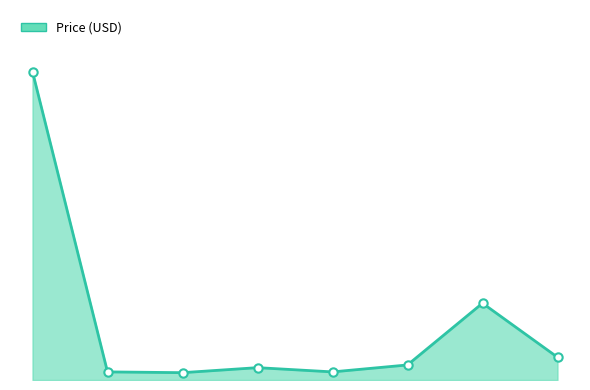

Where is the first local maximum?

PRT-08032